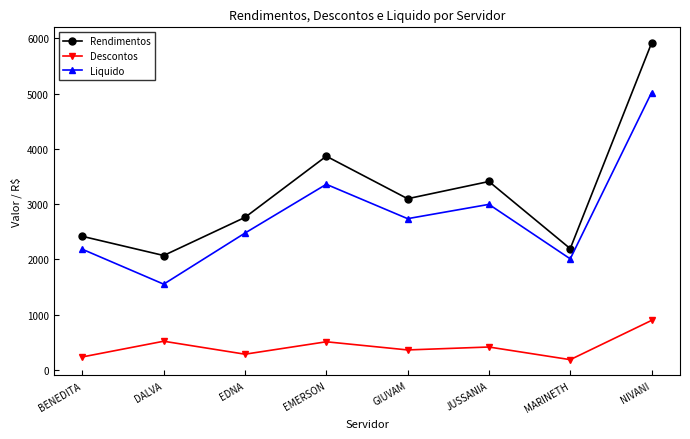

True or false: Rendimentos and Descontos cross at least once.

False